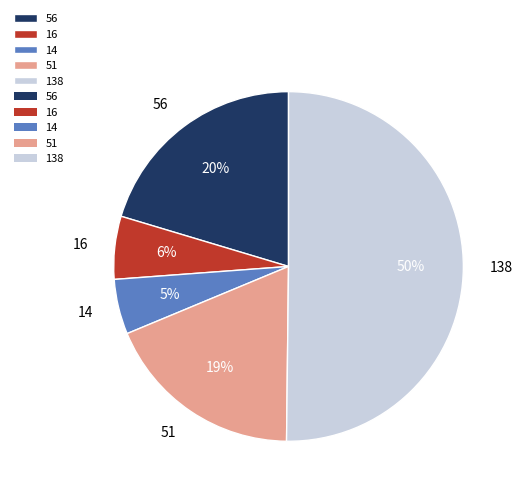

Does 56 represent more than half of the total?

No